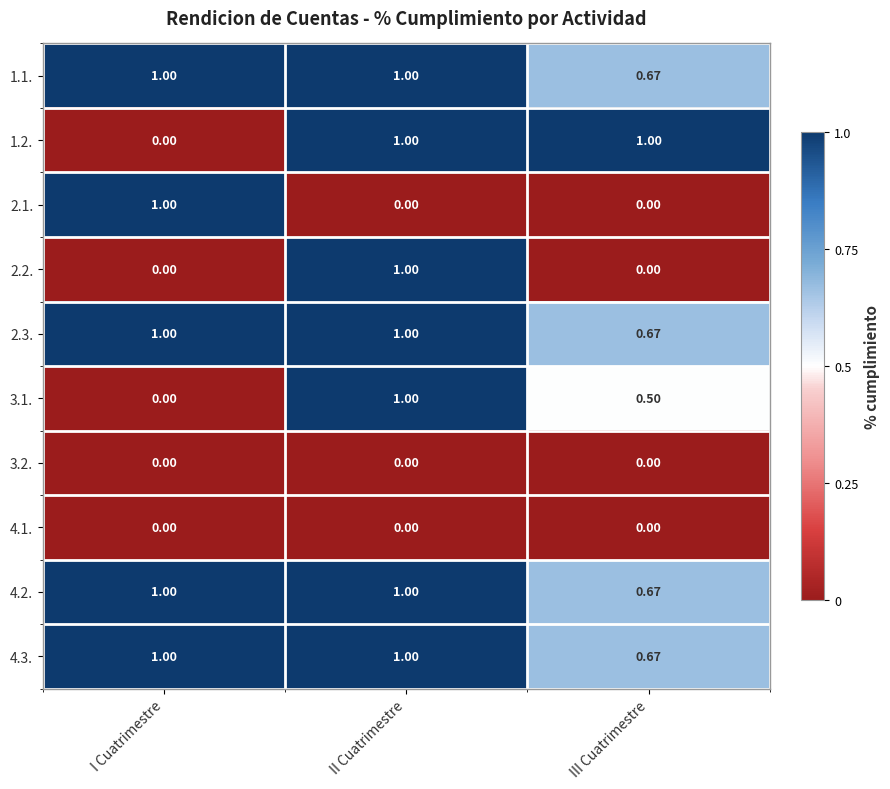

At which label does 1.2. reach its minimum?

I Cuatrimestre